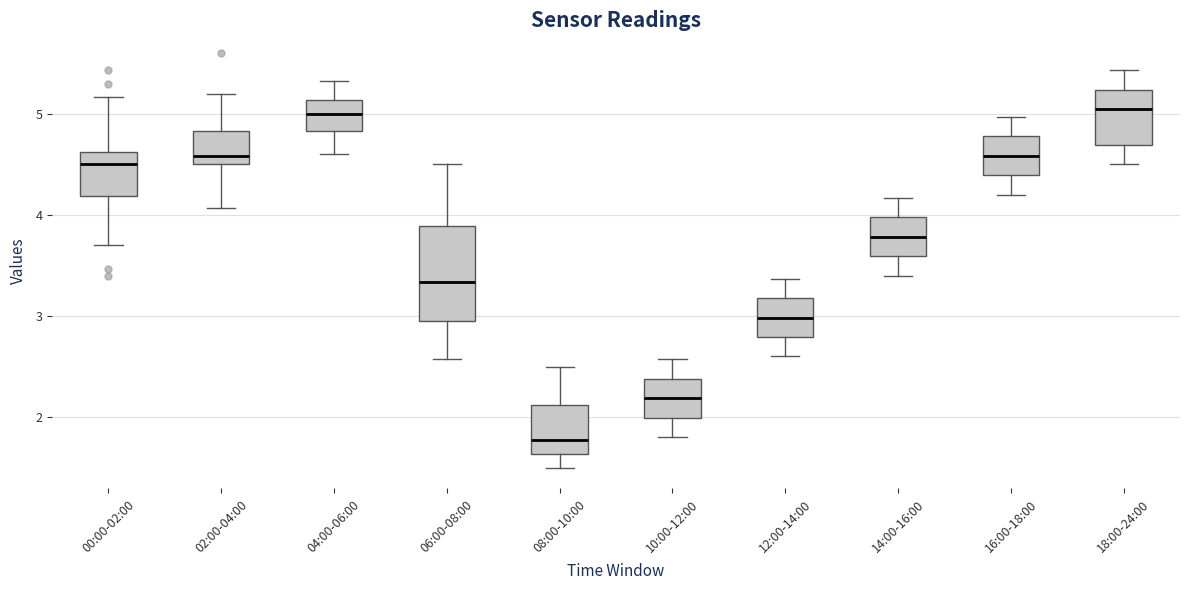

Where is the lower edge of the box for 04:00-06:00 on the y-axis? The values are not printed on the chart, so give them approximately, as read against the axis.

4.8